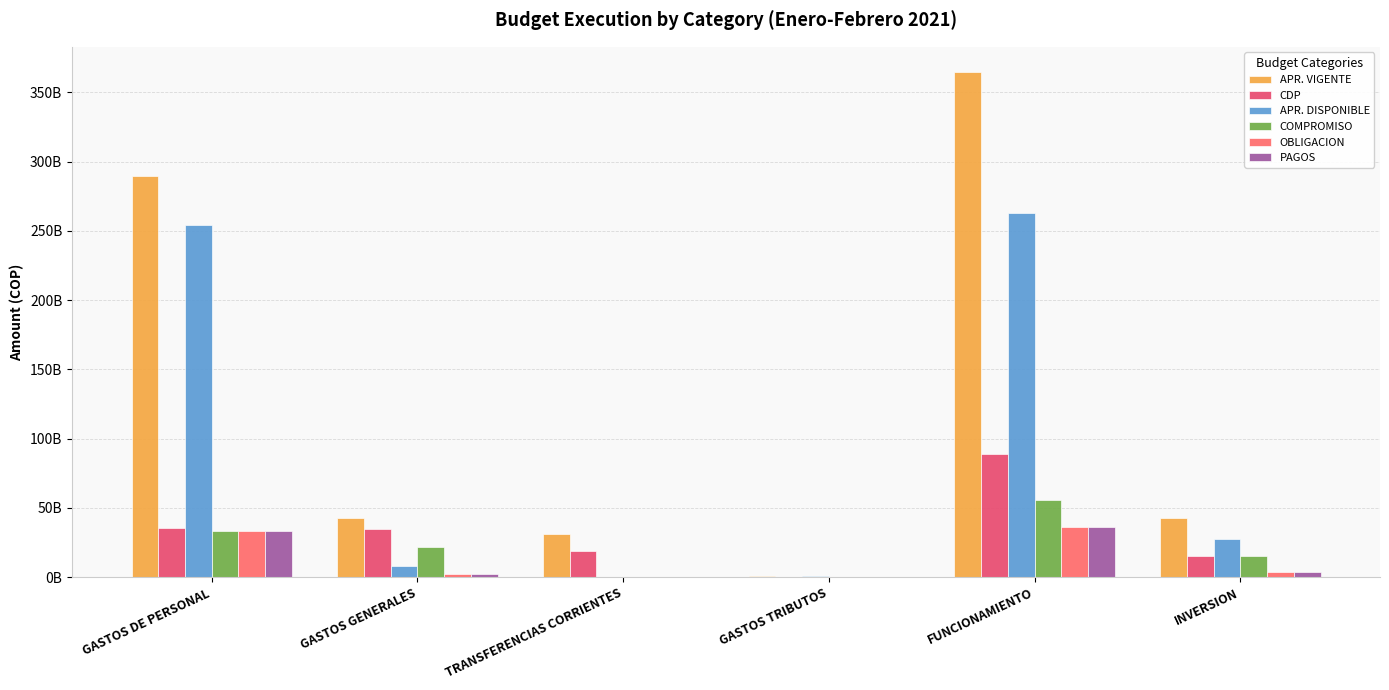

At which label is PAGOS closest to 17991886581?

INVERSION